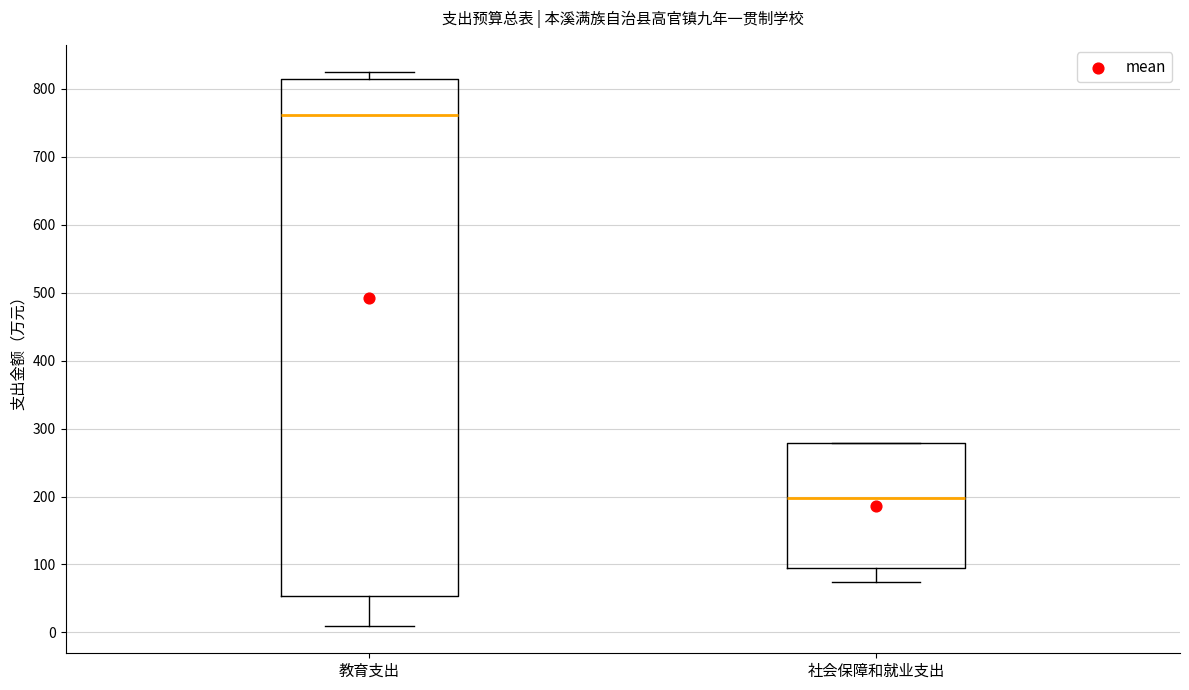

Comparing the boxes themselves (not the whiskers), which one is the tallest?

教育支出